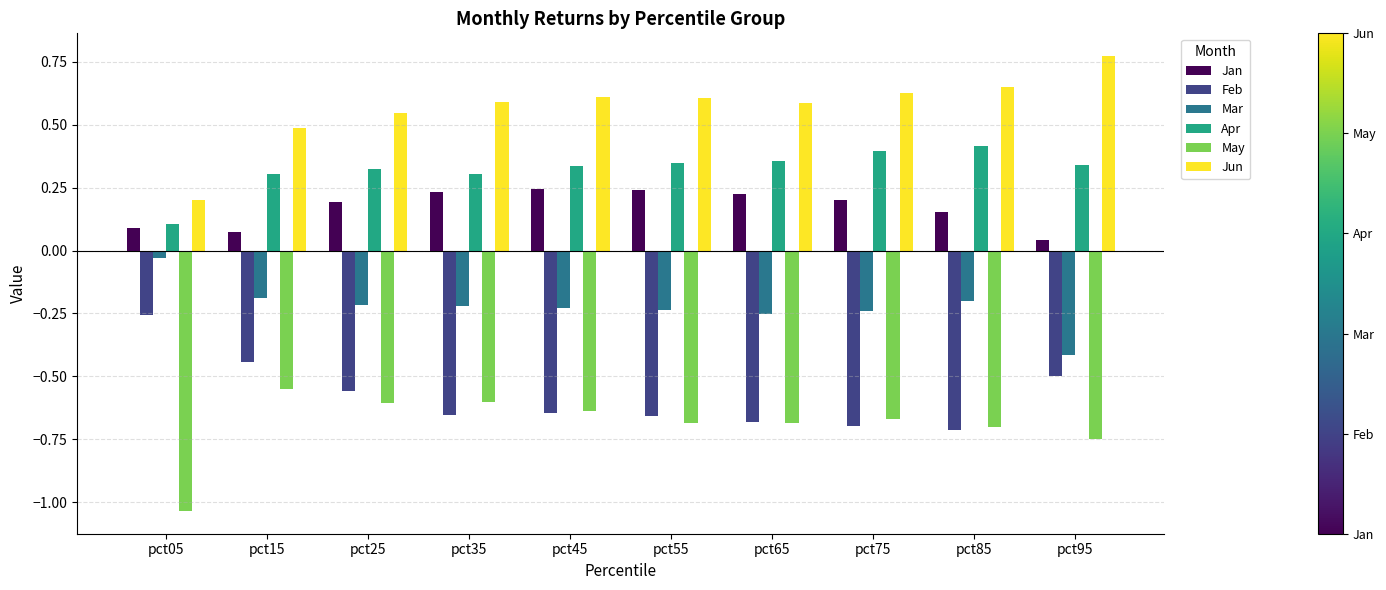

The Jan series shows 0.2 at pct55. True or false?

True